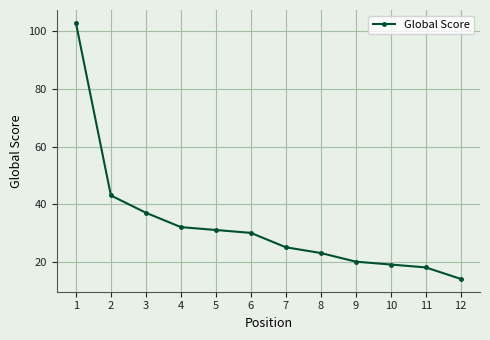

What is the maximum value shown in the chart?

103